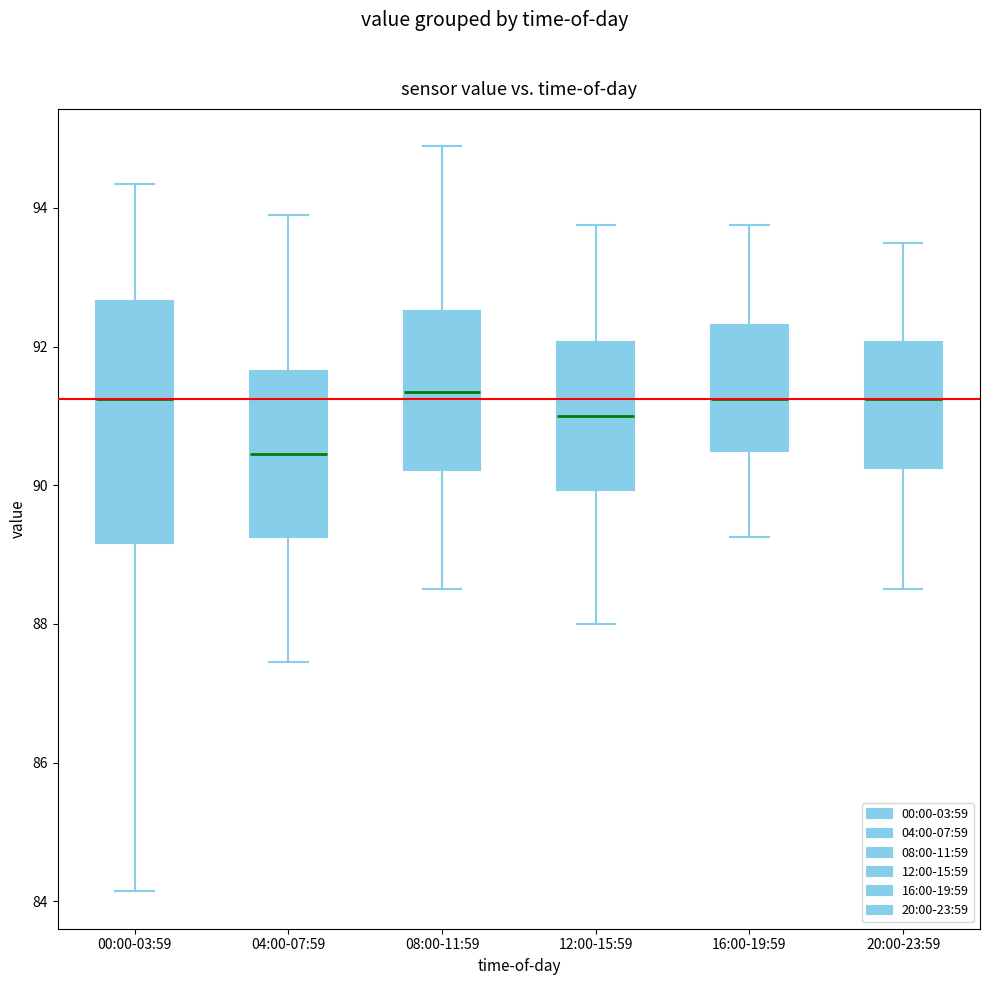

Reading left to right, read every box against the y-axis: the position of its median line, the range the box covers, and the ends of its whiskers. The values are not printed on the chart, so give them approximately, as read against the axis.

00:00-03:59: median 91.2, box 89.2 to 92.6, whiskers 84.2 to 94.4
04:00-07:59: median 90.4, box 89.2 to 91.6, whiskers 87.4 to 93.8
08:00-11:59: median 91.4, box 90.2 to 92.6, whiskers 88.6 to 94.8
12:00-15:59: median 91.0, box 90.0 to 92.0, whiskers 88.0 to 93.8
16:00-19:59: median 91.2, box 90.6 to 92.4, whiskers 89.2 to 93.8
20:00-23:59: median 91.2, box 90.2 to 92.0, whiskers 88.6 to 93.6